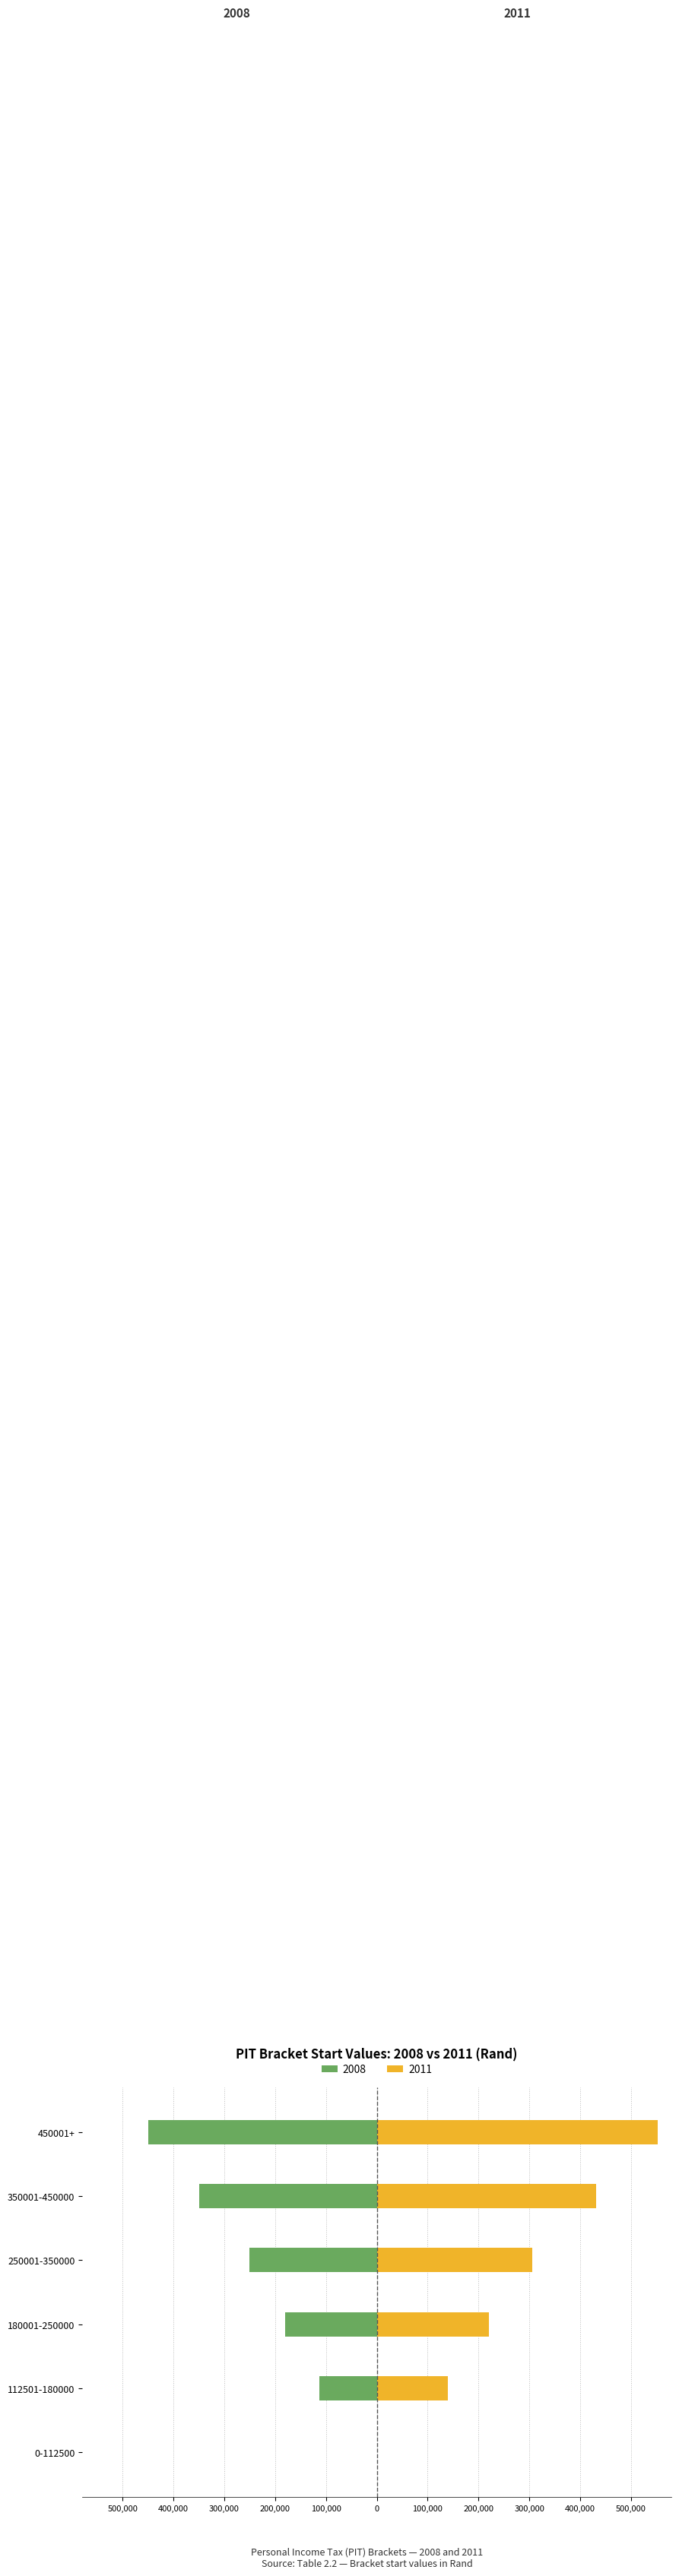

Rank the series at 0-112500 from highest to lowest value.

2008 Bracket Start, 2011 Bracket Start